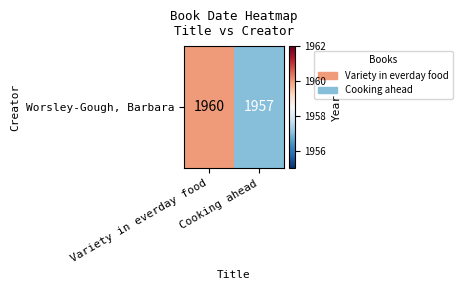

Which has a higher value, Variety in everday food or Cooking ahead?

Variety in everday food